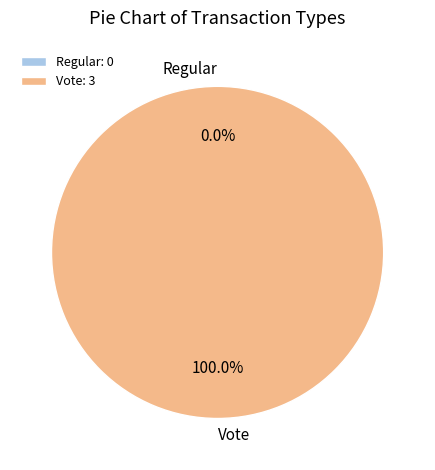

What portion of the pie excludes Regular?

100.0%